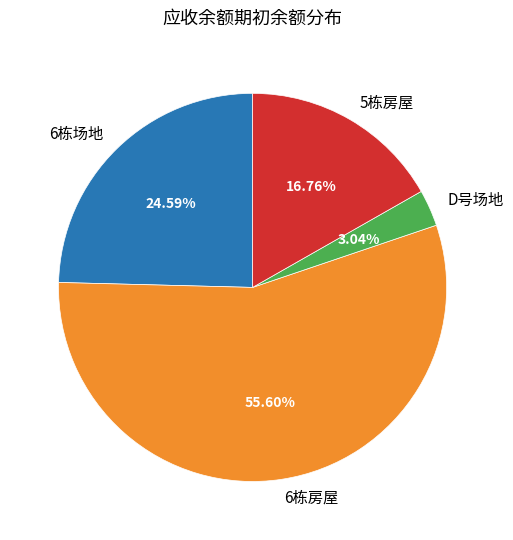

What is the largest slice in the pie chart?

6栋房屋